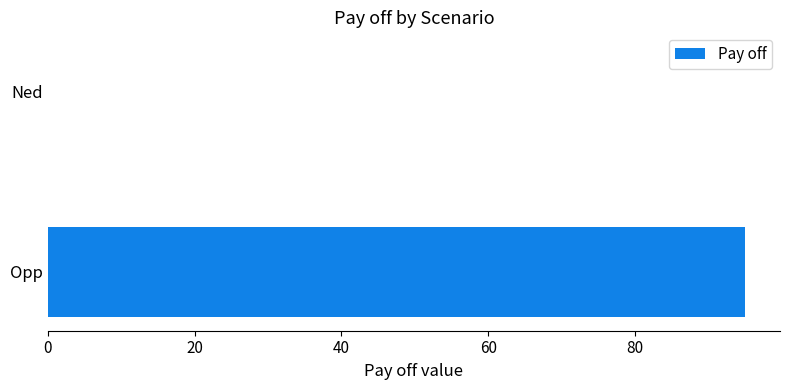

Are the bars grouped side by side (vs. stacked)?

No